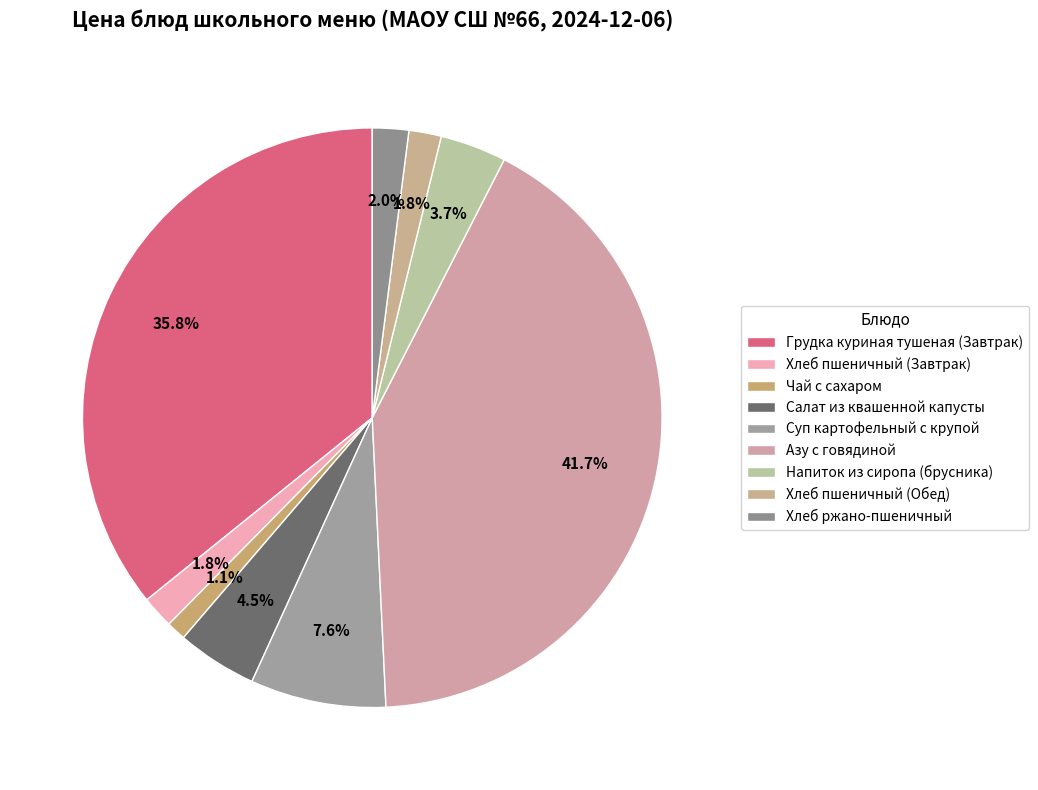

The Хлеб пшеничный (Обед) slice represents 8% of the pie. True or false?

False